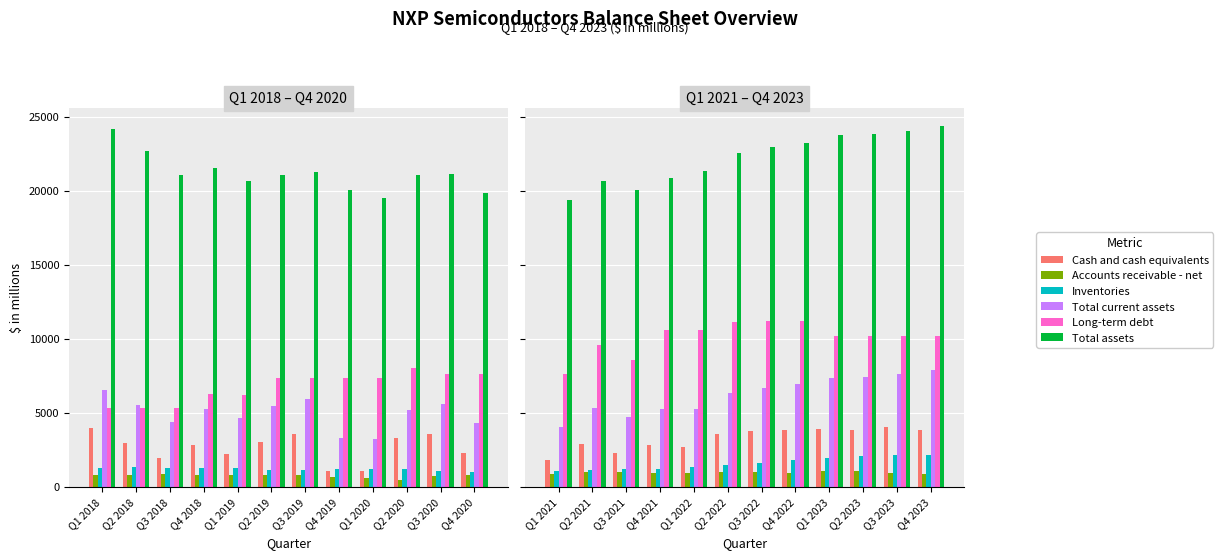

Are the bars horizontal?

No